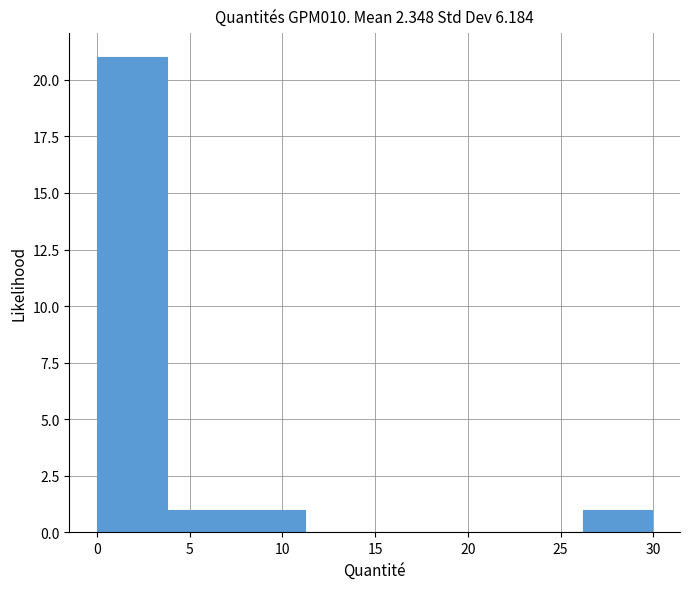

What is the height of the bar covering 7.5 to 11.0 on the x-axis? Neither the bar edges nor the heights are printed on the chart, so give them approximately, as read against the axes.

1